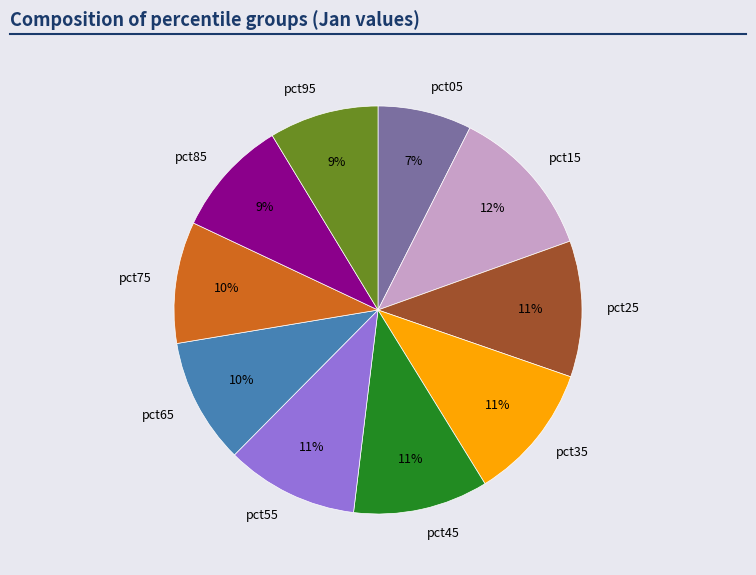

Is it true that pct65 is 10% of the pie?

True